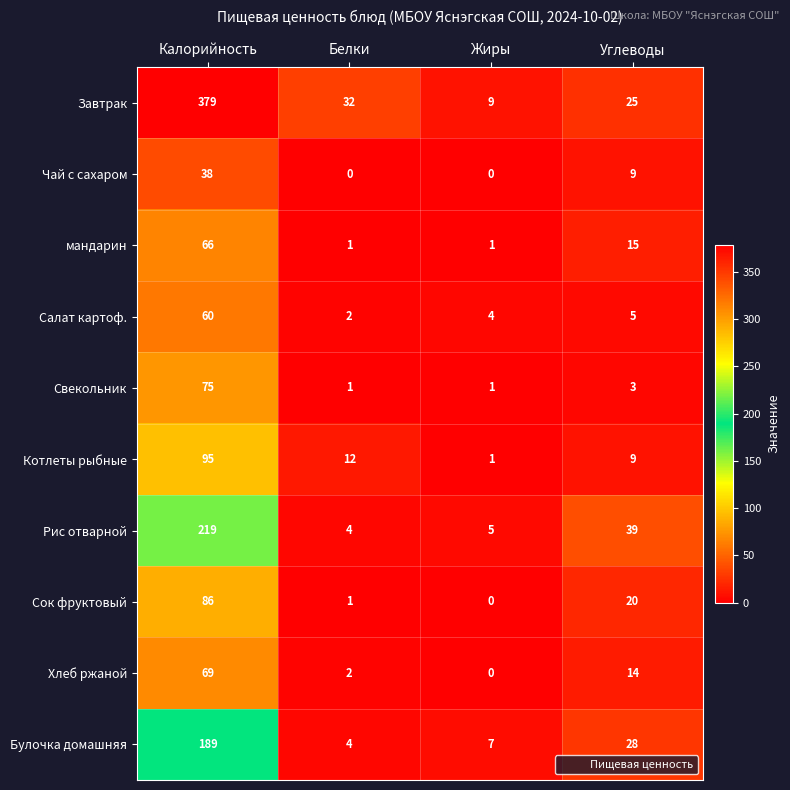

The value of Салат картоф. at Белки is 2. True or false?

True